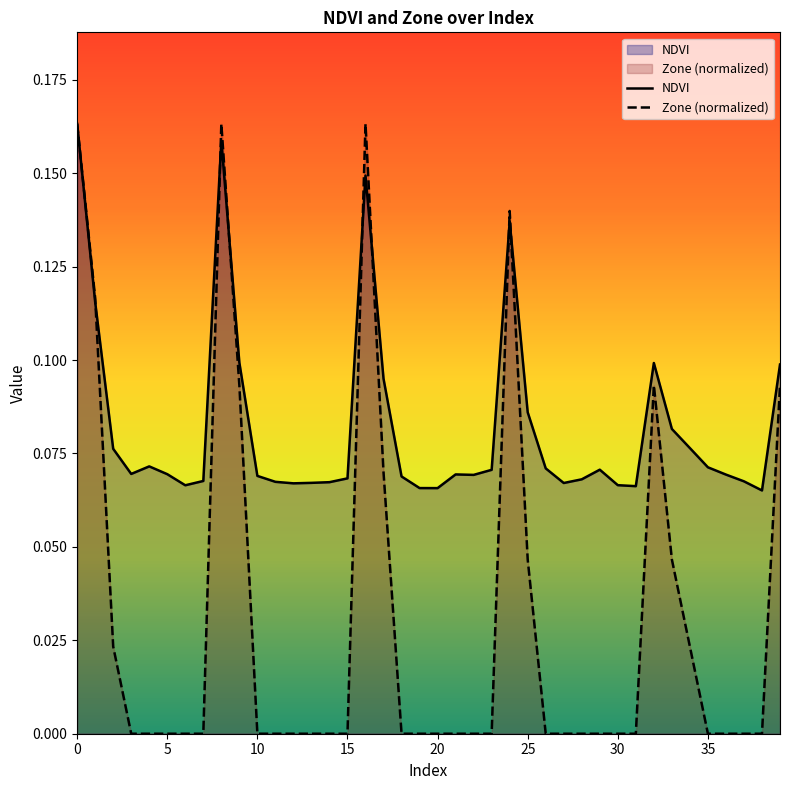

How many interior local peaks does the Zone (normalized) series have?

4